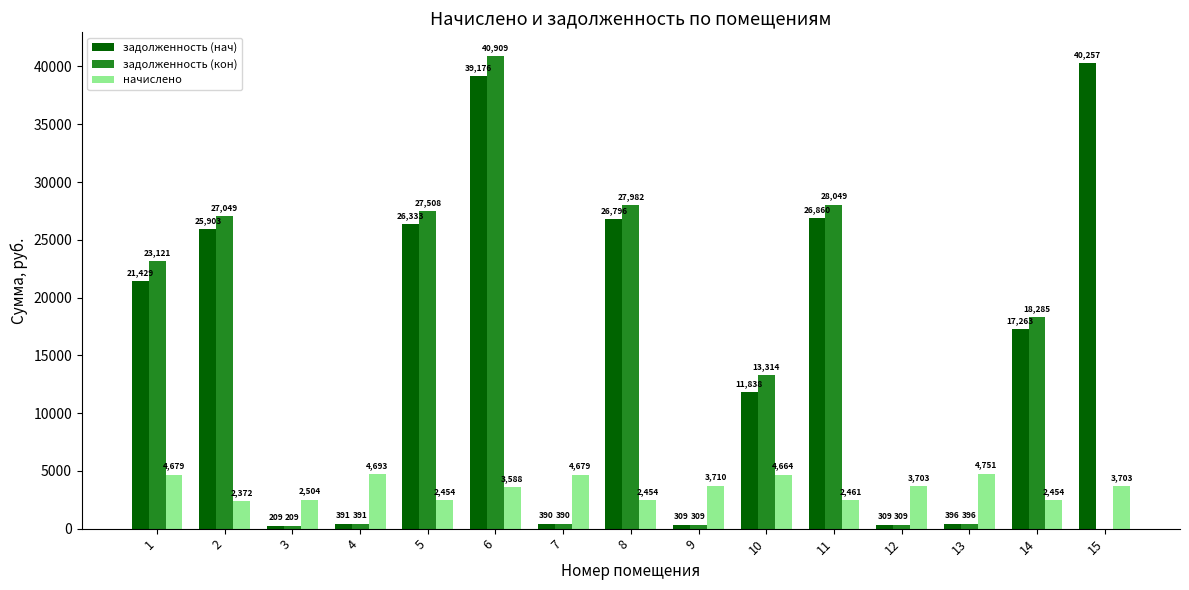

Is the value of задолженность (кон) at 10 greater than the value of начислено at 13?

Yes